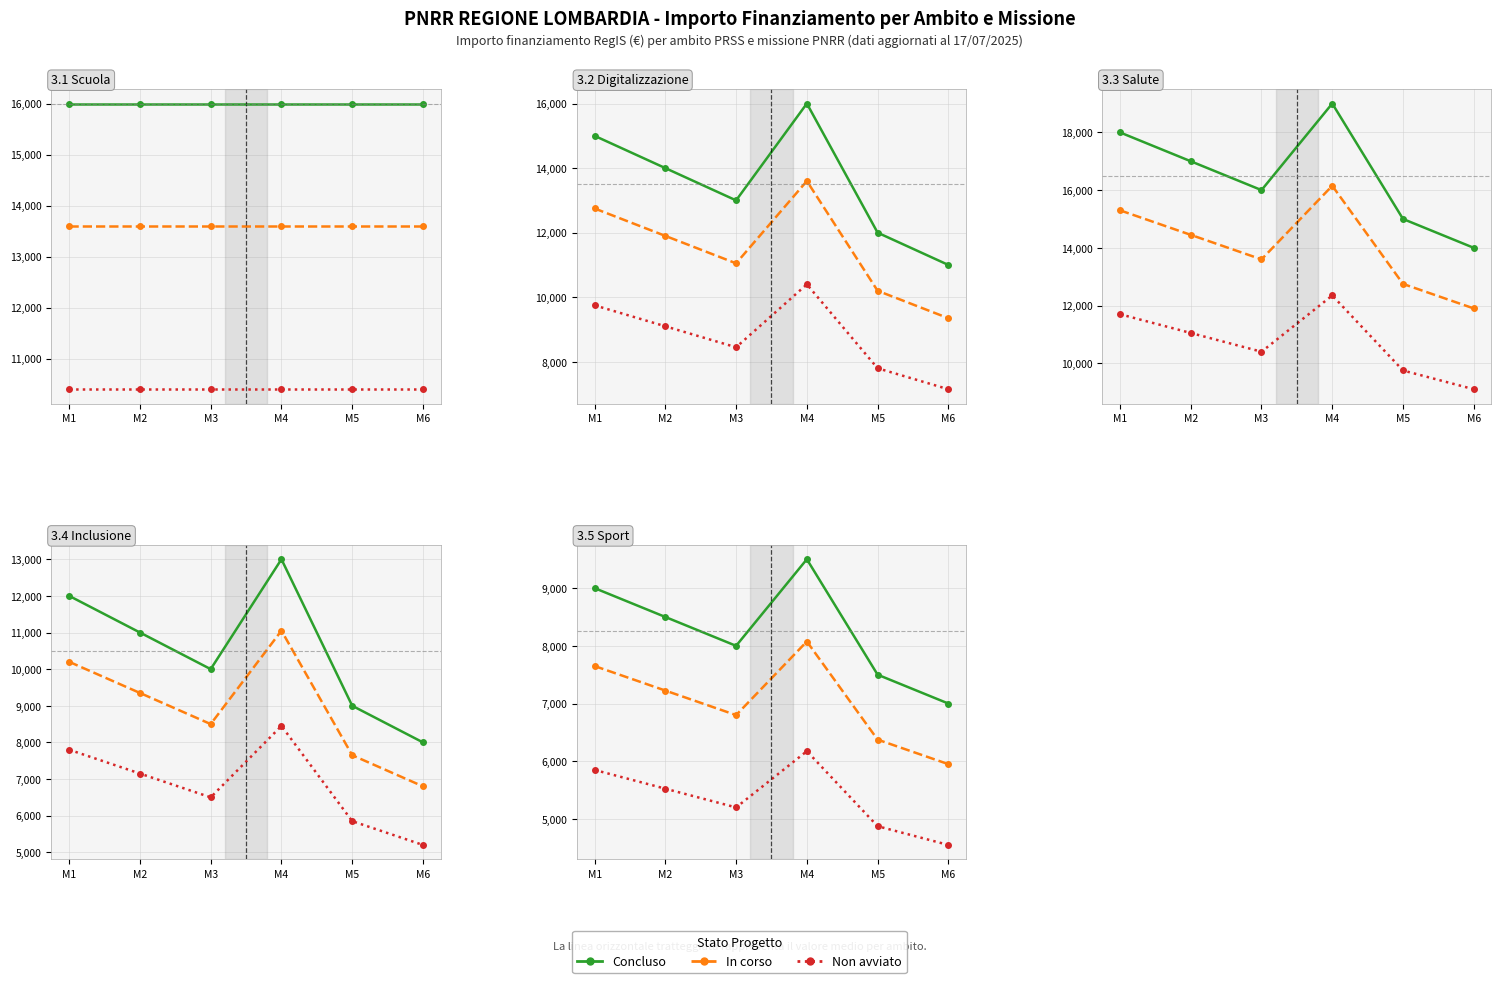

Is it true that Concluso equals 15663 at M4?

False